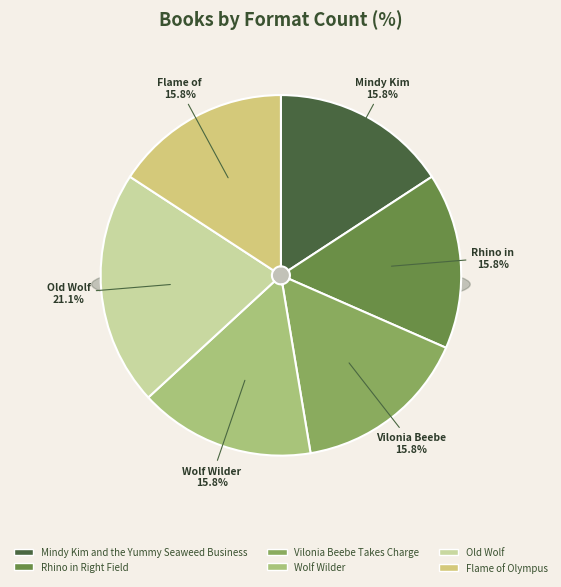

What is the largest slice in the pie chart?

Old Wolf